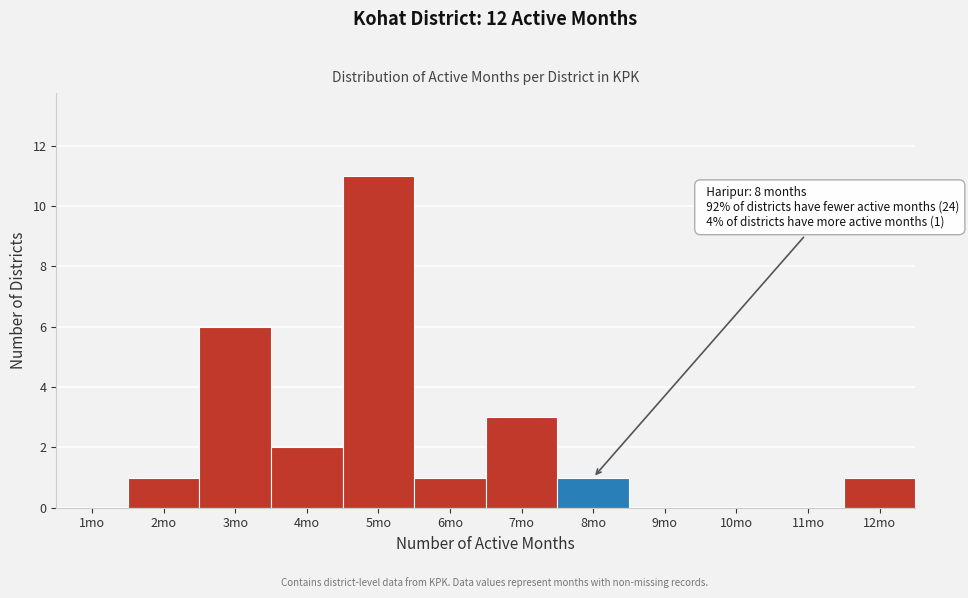

Reading left to right, list all the values displayed in this chart.

1mo=0	2mo=1	3mo=6	4mo=2	5mo=11	6mo=1	7mo=3	8mo=1	9mo=0	10mo=0	11mo=0	12mo=1